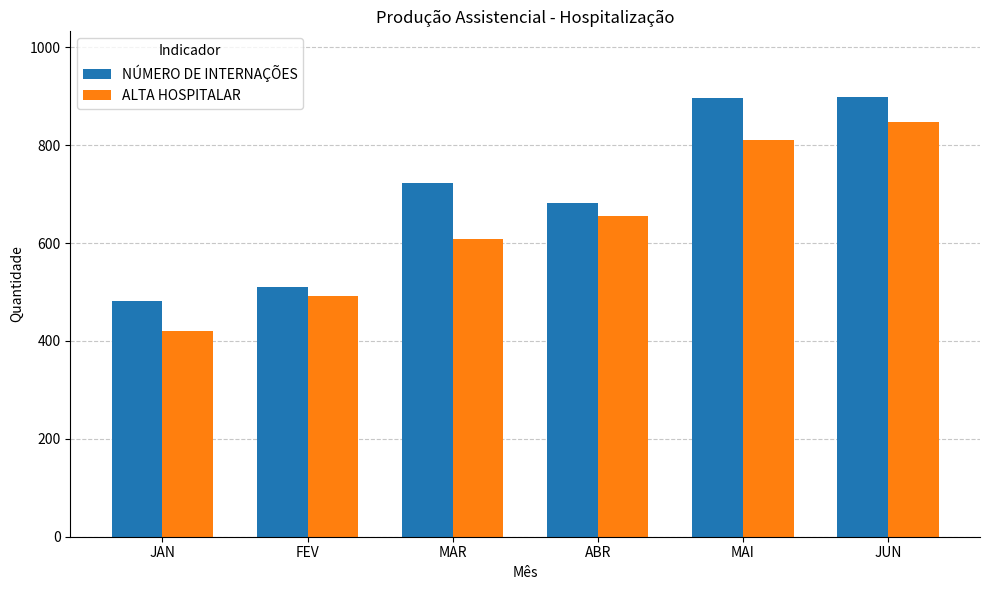

What are all the series names shown in the legend?

NÚMERO DE INTERNAÇÕES, ALTA HOSPITALAR